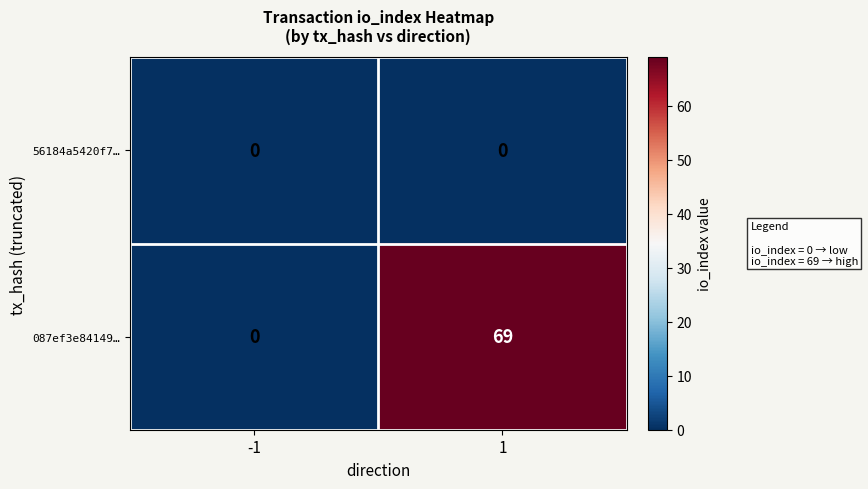

The value of 56184a5420f7… at 1 is 0. True or false?

True